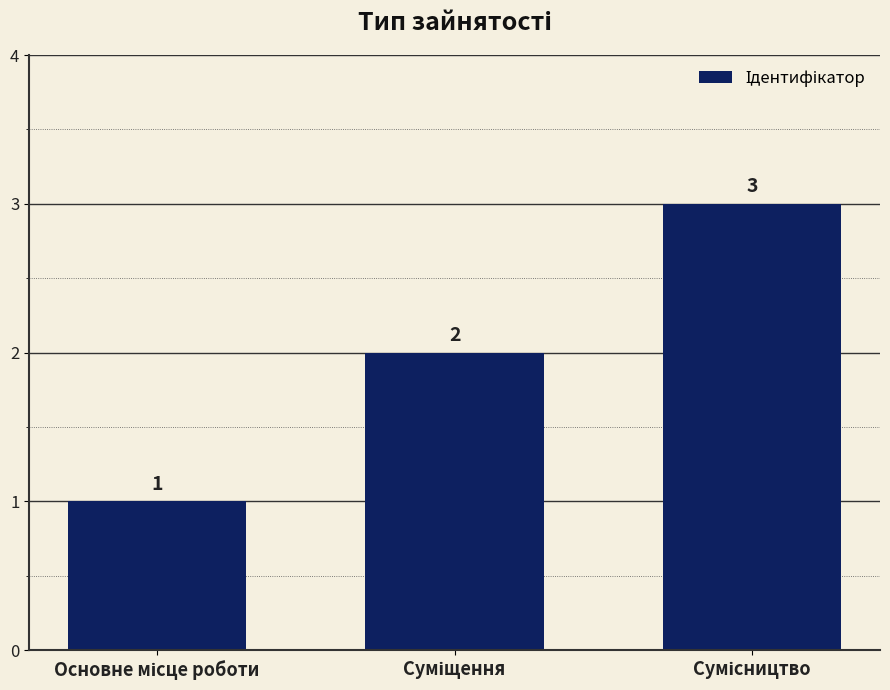

What is the smallest value displayed?

1